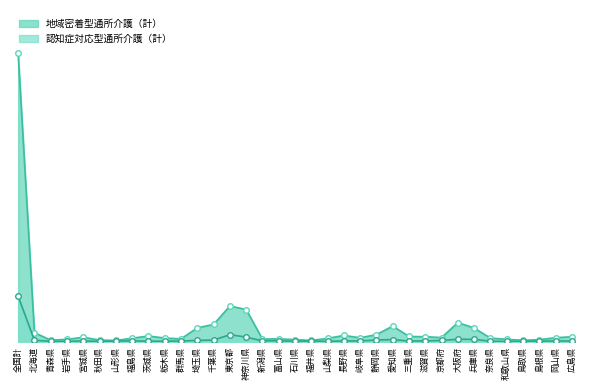

Which has a higher value, 栃木県 or 秋田県?

栃木県